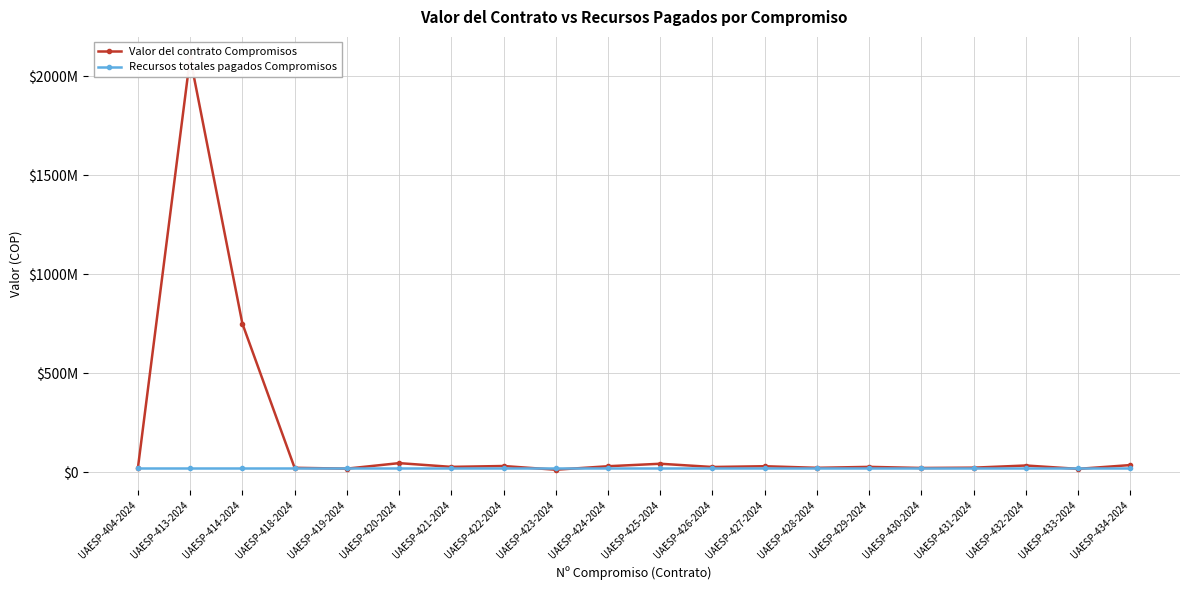

Reading left to right, transcribe all the data shown in this chart.

Valor del contrato Compromisos: UAESP-404-2024=20460000	UAESP-413-2024=2094520000	UAESP-414-2024=750000000	UAESP-418-2024=21466666	UAESP-419-2024=17160000	UAESP-420-2024=45000000	UAESP-421-2024=26100000	UAESP-422-2024=30450000	UAESP-423-2024=11700000	UAESP-424-2024=29333333	UAESP-425-2024=41888000	UAESP-426-2024=25500000	UAESP-427-2024=29333333	UAESP-428-2024=21333333	UAESP-429-2024=26100000	UAESP-430-2024=20533333	UAESP-431-2024=22100000	UAESP-432-2024=33000000	UAESP-433-2024=16000000	UAESP-434-2024=35200000
Recursos totales pagados Compromisos: UAESP-404-2024=18000000	UAESP-413-2024=18000001	UAESP-414-2024=18000002	UAESP-418-2024=18000003	UAESP-419-2024=18000004	UAESP-420-2024=18000005	UAESP-421-2024=18000006	UAESP-422-2024=18000007	UAESP-423-2024=18000008	UAESP-424-2024=18000009	UAESP-425-2024=18000010	UAESP-426-2024=18000011	UAESP-427-2024=18000012	UAESP-428-2024=18000013	UAESP-429-2024=18000014	UAESP-430-2024=18000015	UAESP-431-2024=18000016	UAESP-432-2024=18000017	UAESP-433-2024=18000018	UAESP-434-2024=18000019